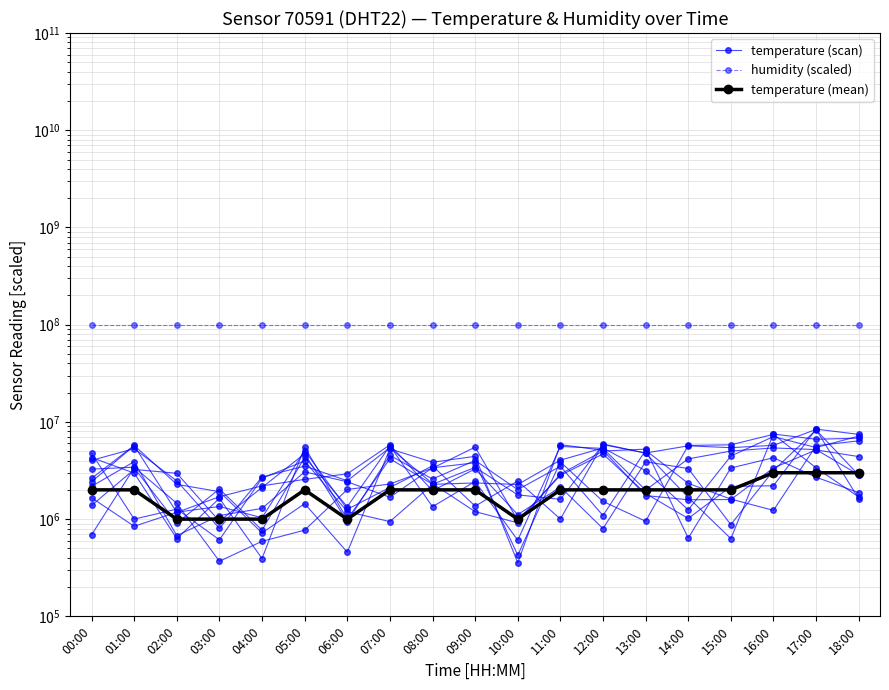

Which series has the largest range (max minus min)?

temperature (scan)